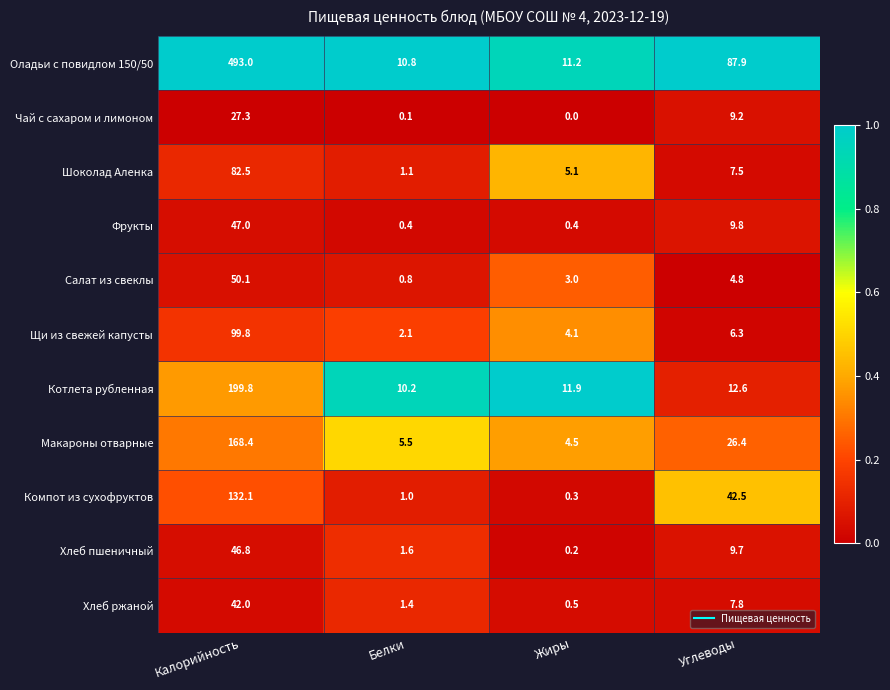

Which series has the largest total across all categories?

Оладьи с повидлом 150/50